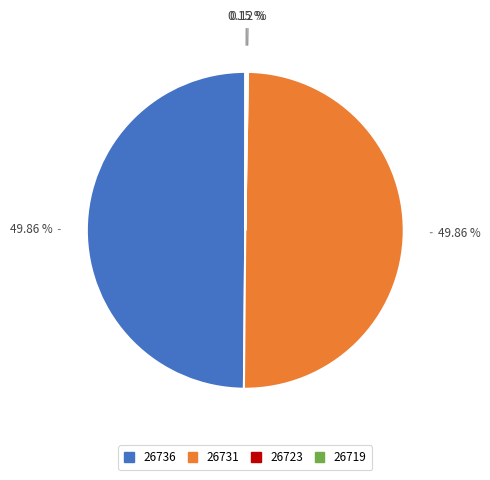

How many slices are in this pie chart?

4